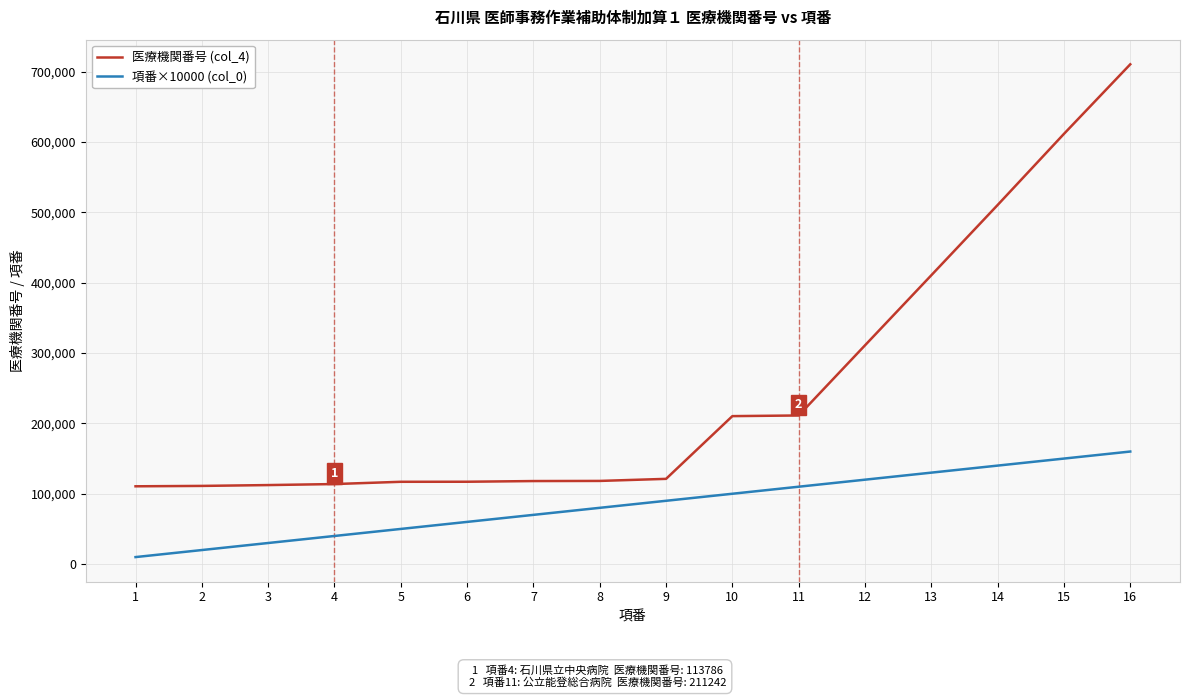

Which series has the widest spread of values?

医療機関番号 (col_4)